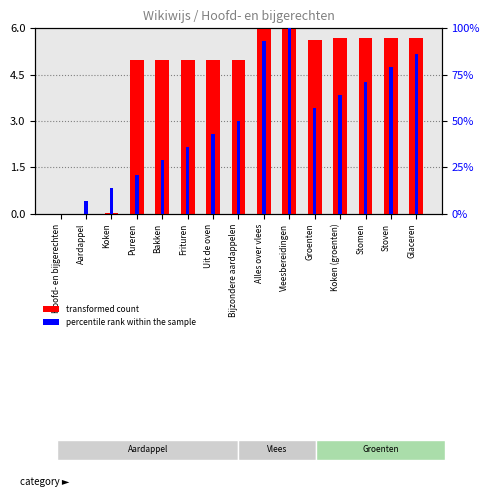

What are all the series names shown in the legend?

transformed count, percentile rank within the sample